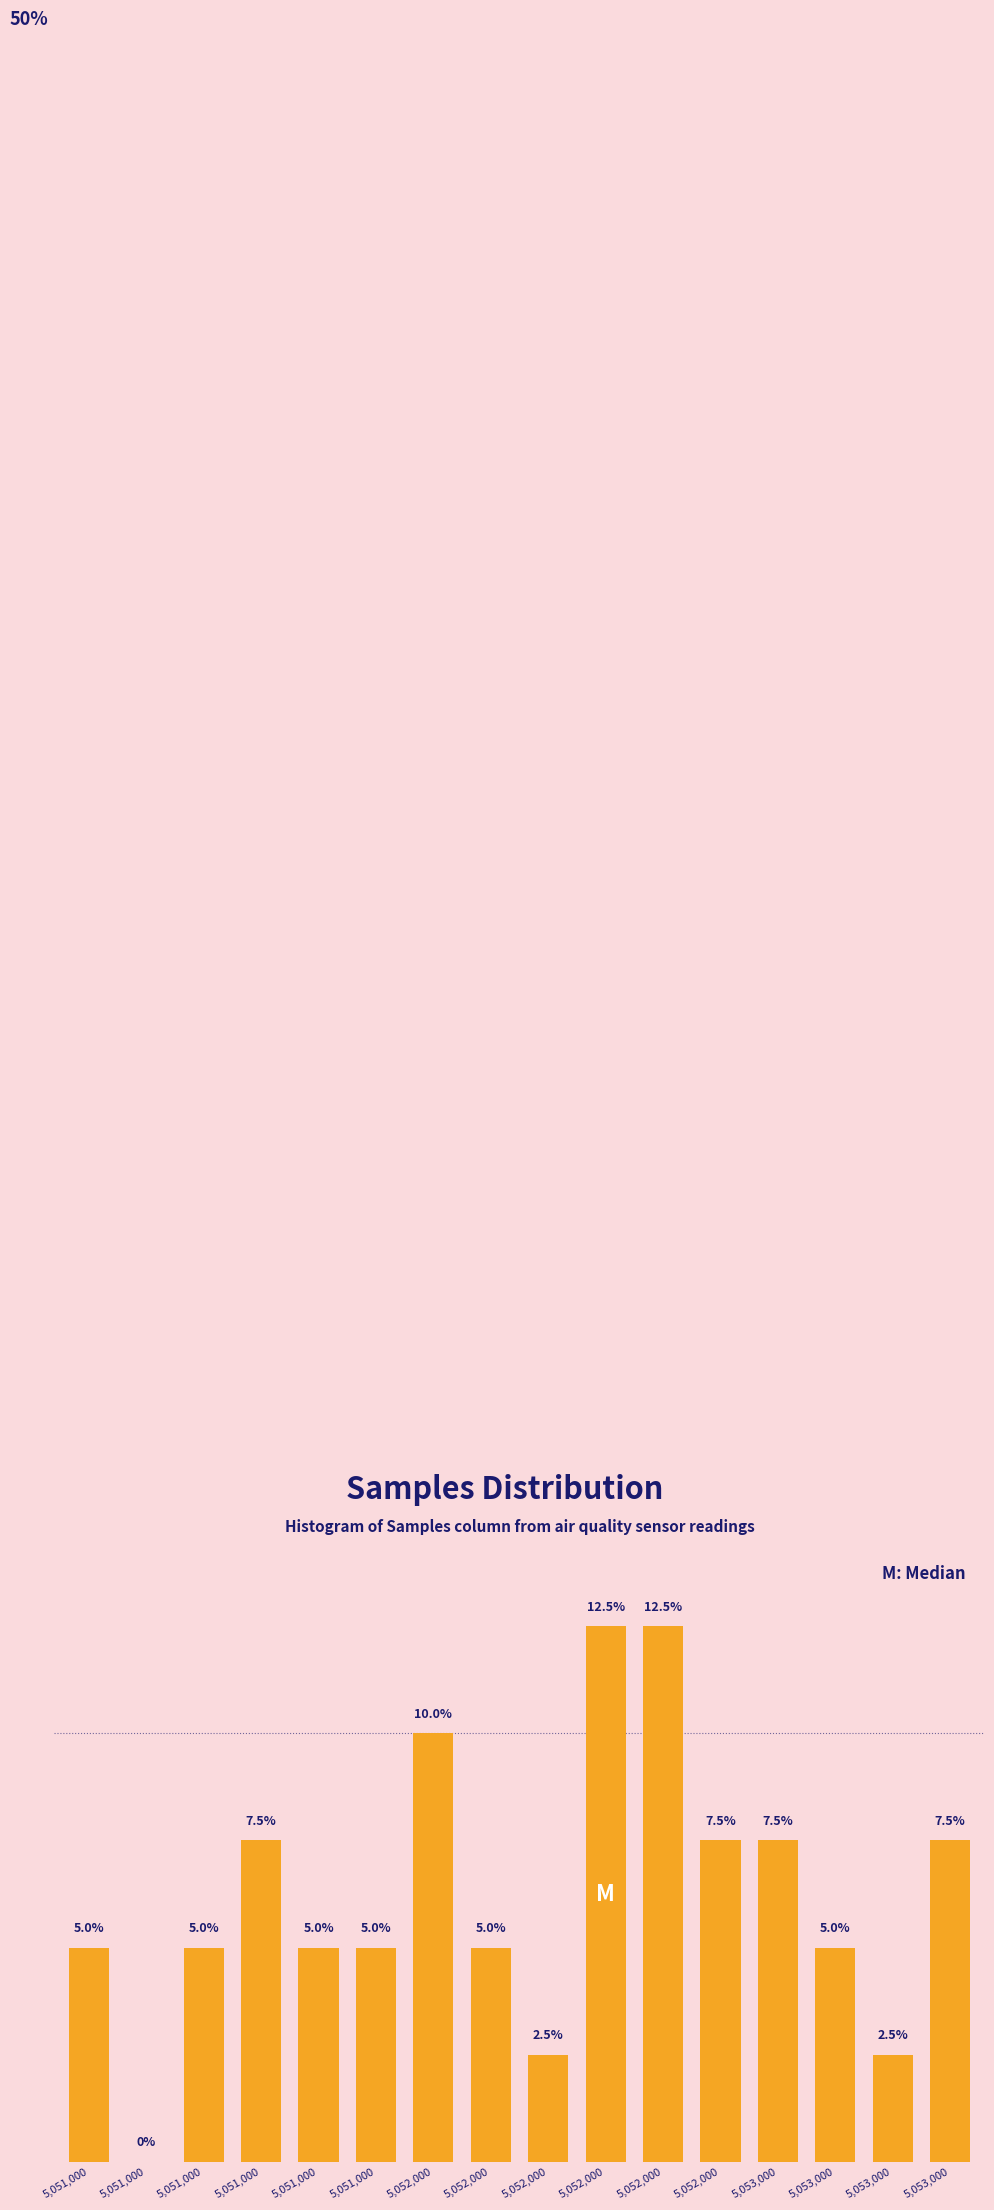

Are the bars horizontal?

No